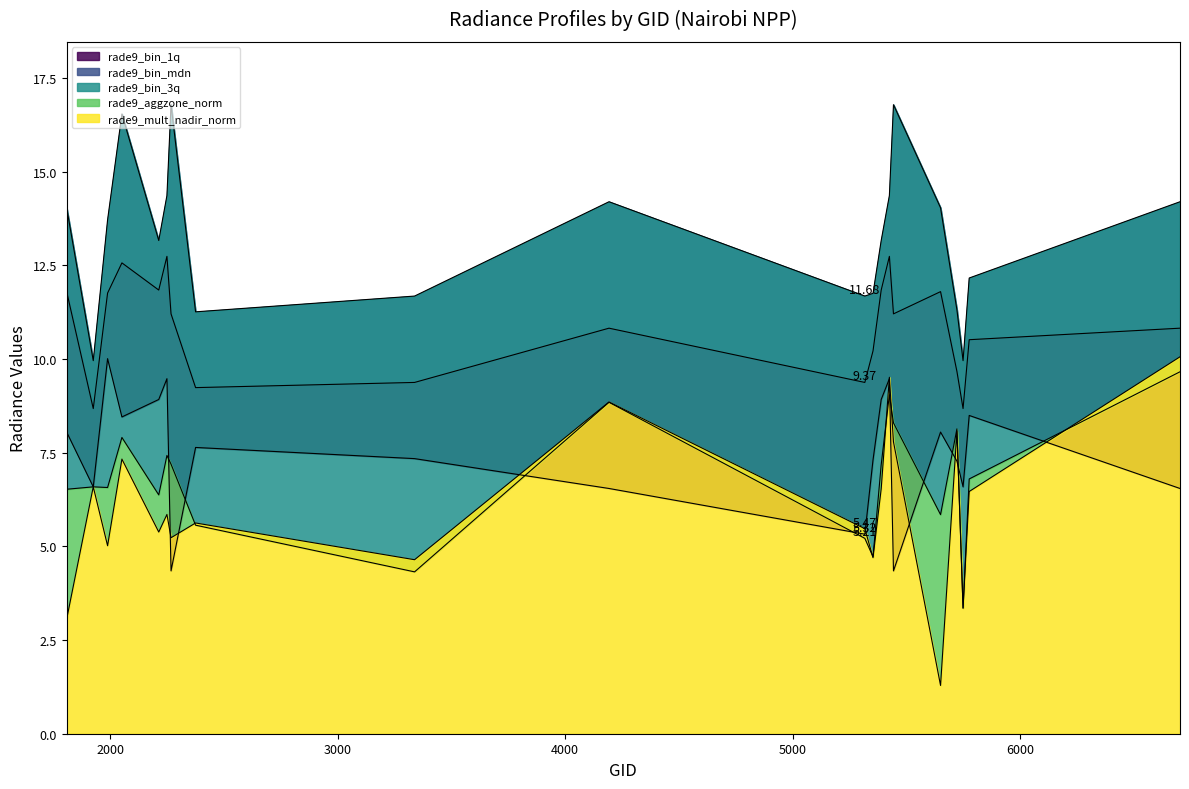

Rank the series by their maximum value, from lowest to highest.

rade9_aggzone_norm, rade9_bin_1q, rade9_mult_nadir_norm, rade9_bin_mdn, rade9_bin_3q